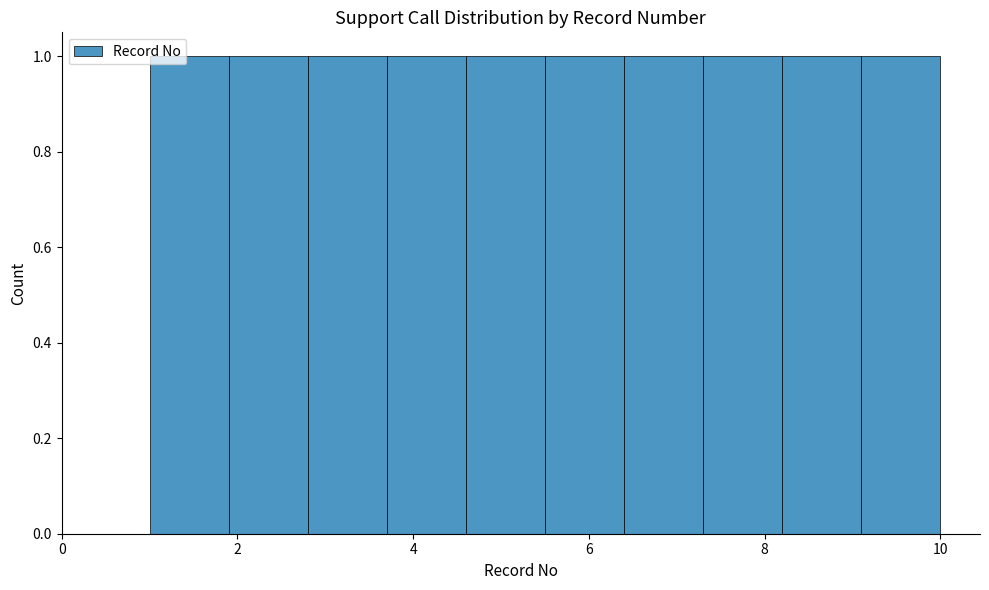

What is the height of the bar covering 1.9 to 2.8 on the x-axis? Neither the bar edges nor the heights are printed on the chart, so give them approximately, as read against the axes.

1